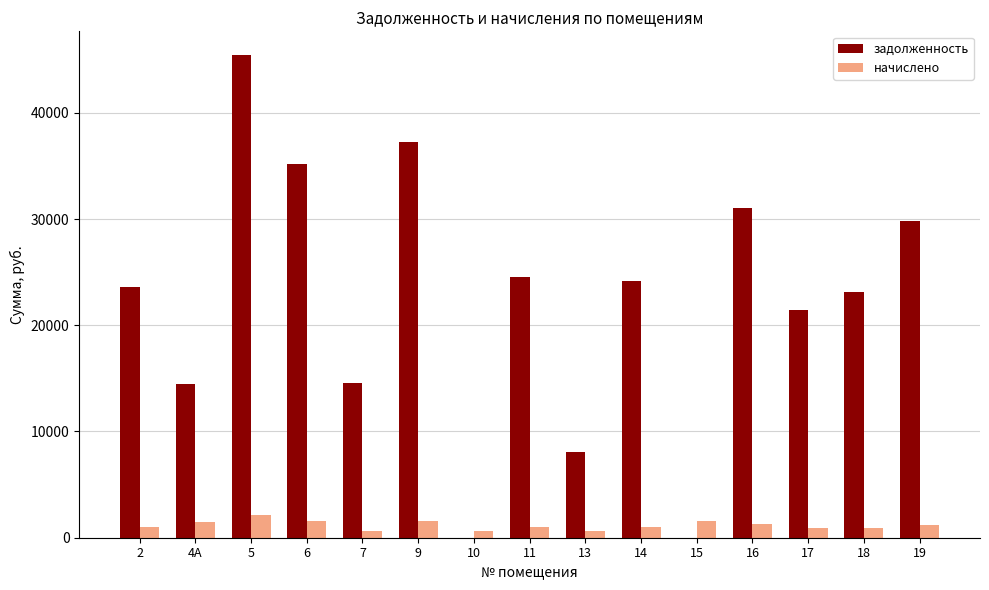

The value of задолженность at 16 is 31067.0. True or false?

True